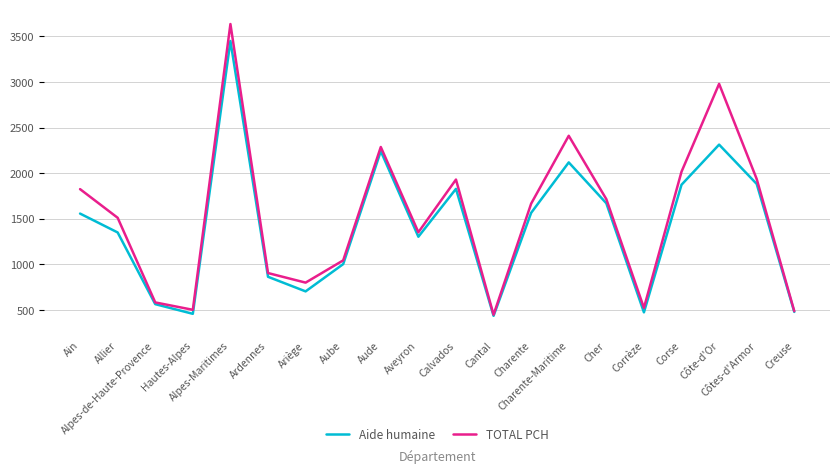

Reading left to right, what are all the values shown in this chart?

Aide humaine: Ain=1557	Allier=1350	Alpes-de-Haute-Provence=564	Hautes-Alpes=458	Alpes-Maritimes=3449	Ardennes=864	Ariège=704	Aube=1003	Aude=2241	Aveyron=1303	Calvados=1828	Cantal=436	Charente=1565	Charente-Maritime=2118	Cher=1670	Corrèze=474	Corse=1873	Côte-d'Or=2313	Côtes-d'Armor=1882	Creuse=479
TOTAL PCH: Ain=1825	Allier=1511	Alpes-de-Haute-Provence=583	Hautes-Alpes=502	Alpes-Maritimes=3635	Ardennes=905	Ariège=800	Aube=1044	Aude=2287	Aveyron=1352	Calvados=1930	Cantal=448	Charente=1666	Charente-Maritime=2410	Cher=1715	Corrèze=523	Corse=2016	Côte-d'Or=2979	Côtes-d'Armor=1936	Creuse=487